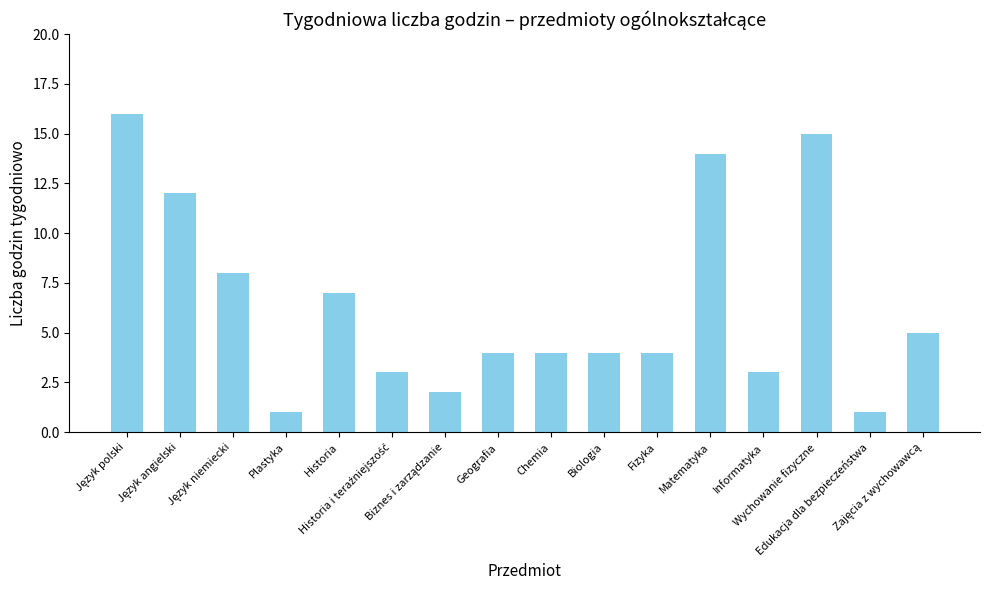

What is the difference between the maximum and second lowest values?

15